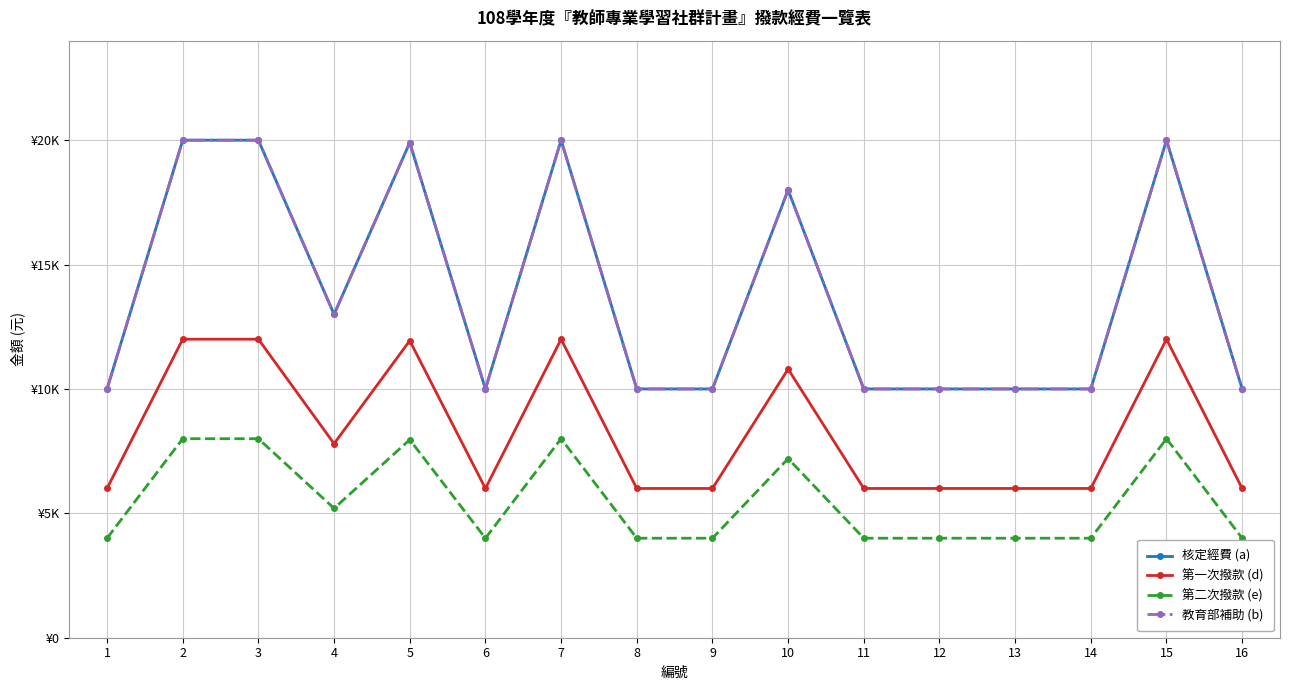

What value does the 第二次撥款 (e) series have at 7, to the nearest 10?

8000